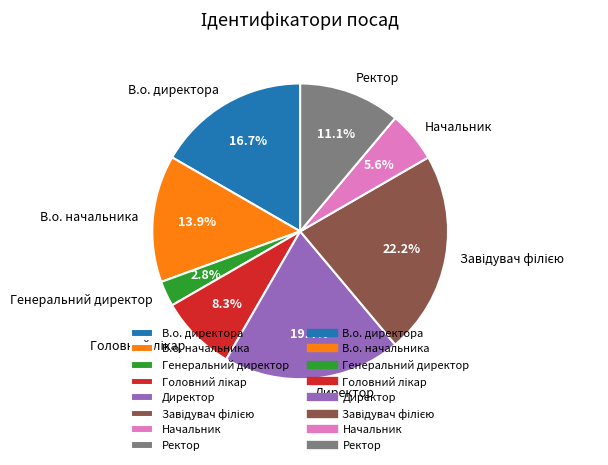

How many segments does this pie chart have?

8